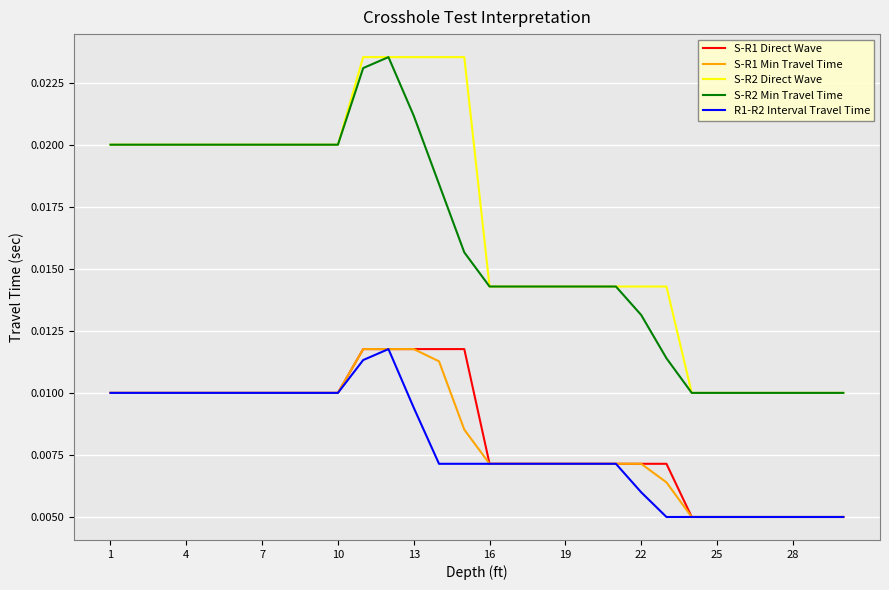

True or false: S-R2 Min Travel Time and S-R1 Min Travel Time cross at least once.

False